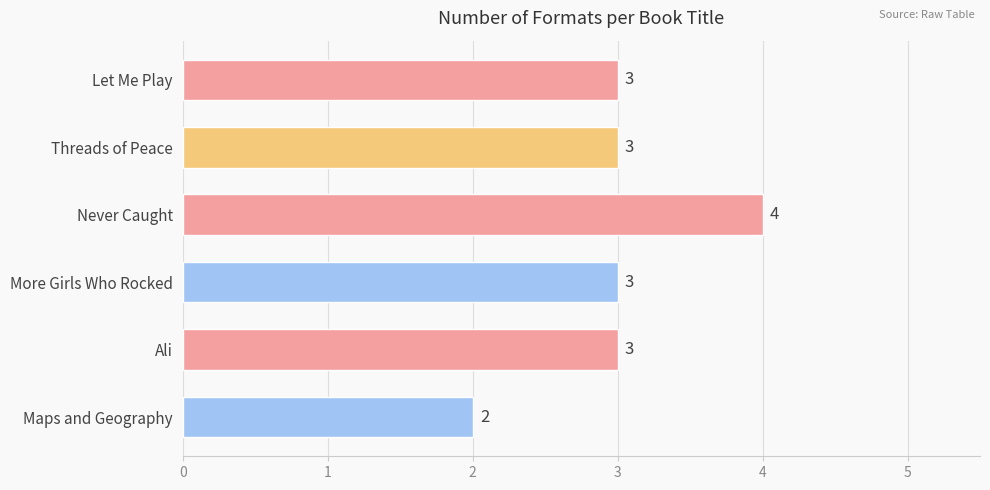

What is the approximate value at Never Caught?

4